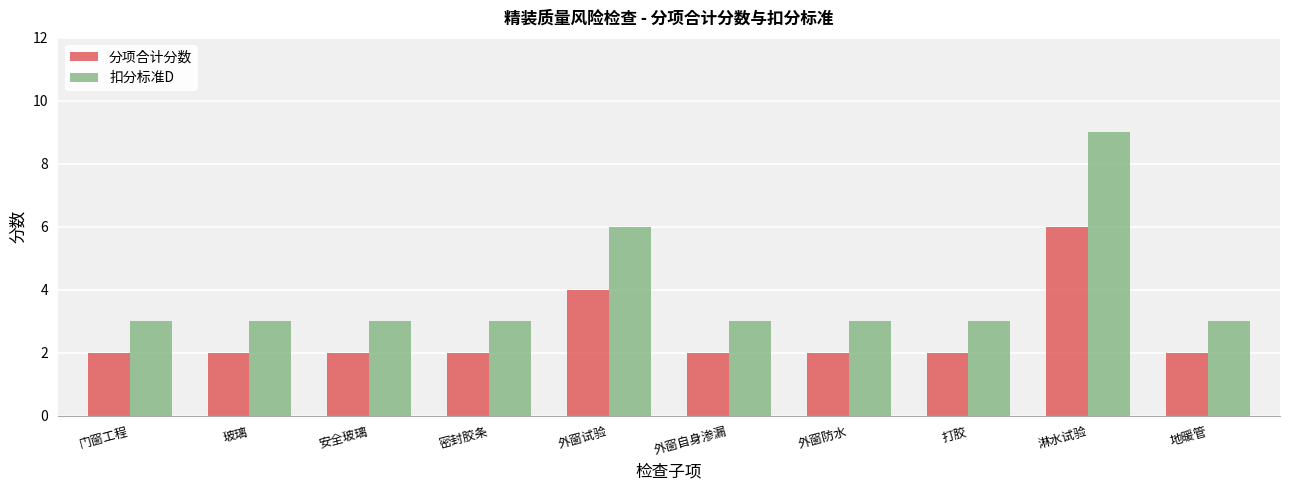

Count the number of categories in the chart.

10